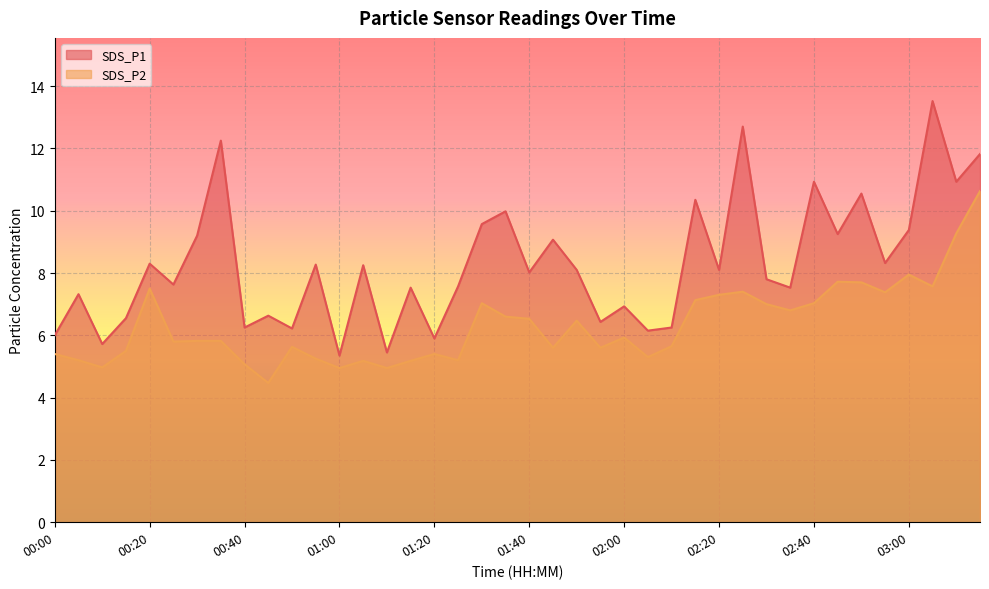

What is the label of the 40th point from the left?

03:15